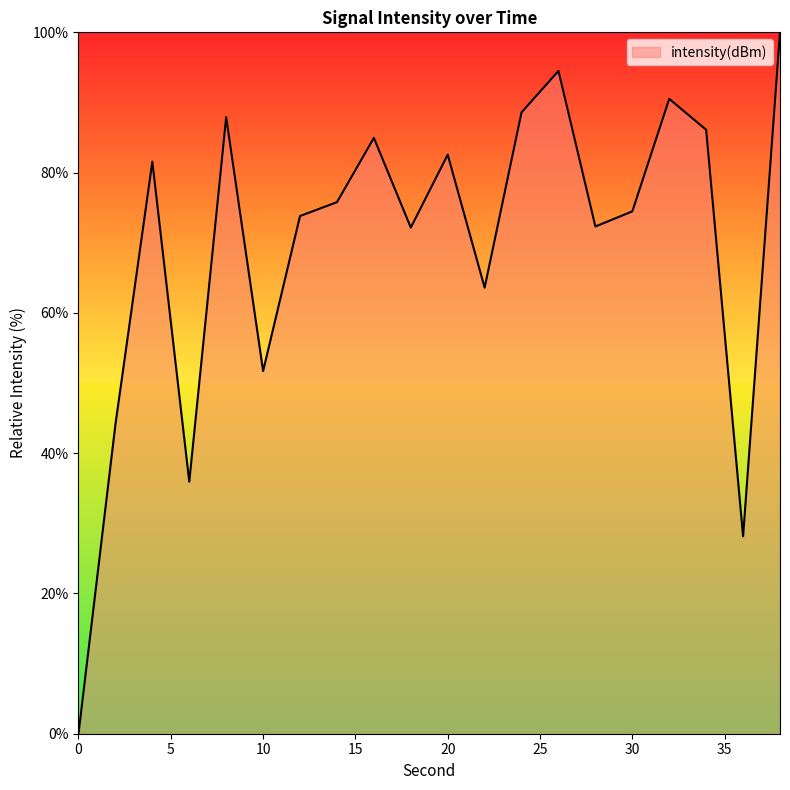

What is the greatest value displayed?

100.0